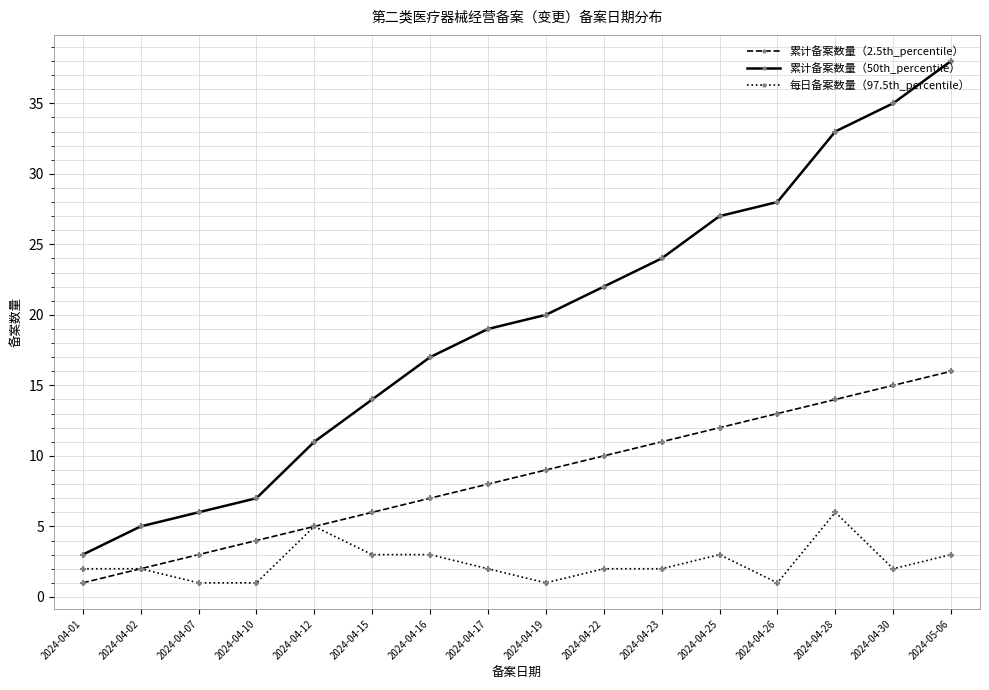

Is the value of 累计备案数量（50th_percentile） at 2024-04-17 greater than the value of 累计备案数量（2.5th_percentile） at 2024-04-19?

Yes